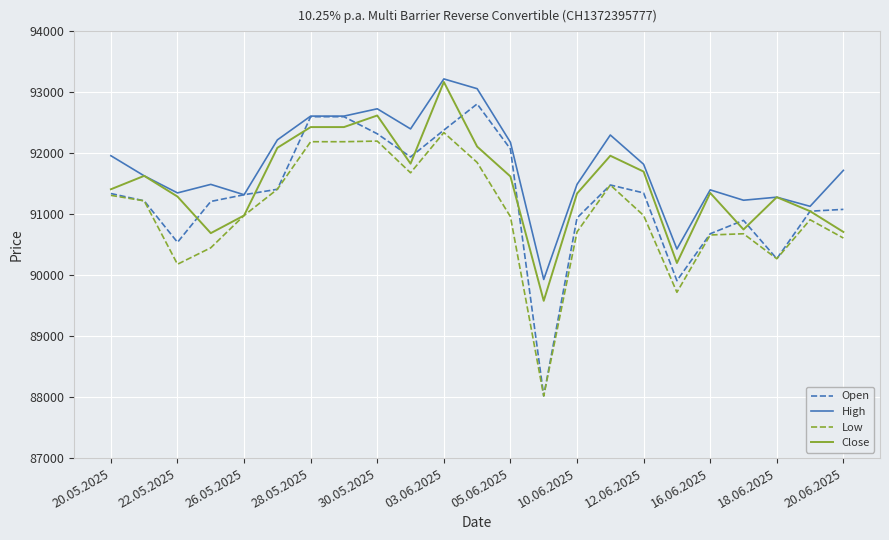

At how many categories does at least one series exceed 90995?

21